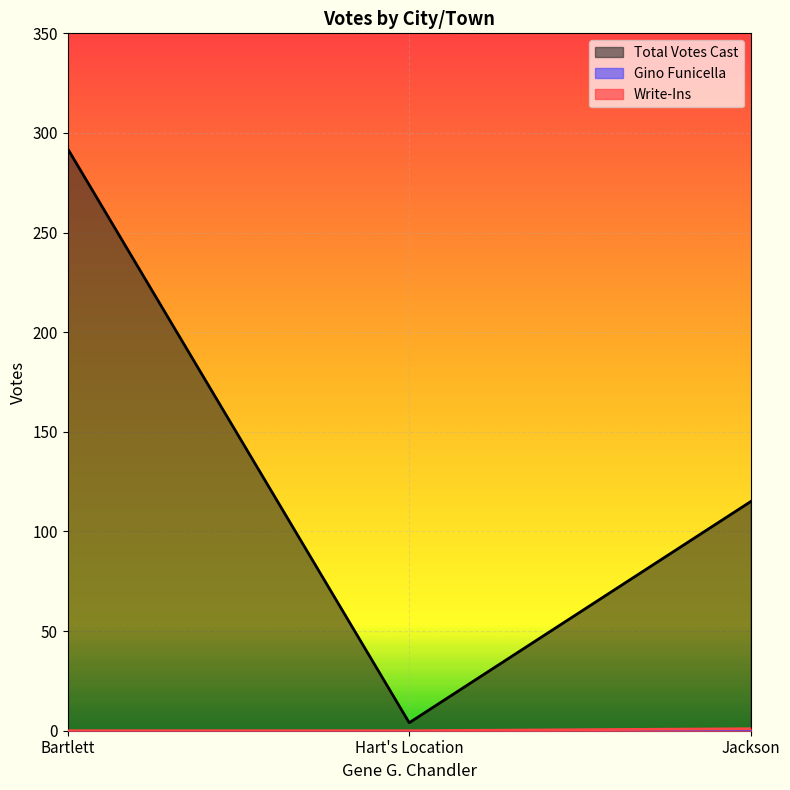

True or false: Write-Ins has a value of 0 at Bartlett.

True